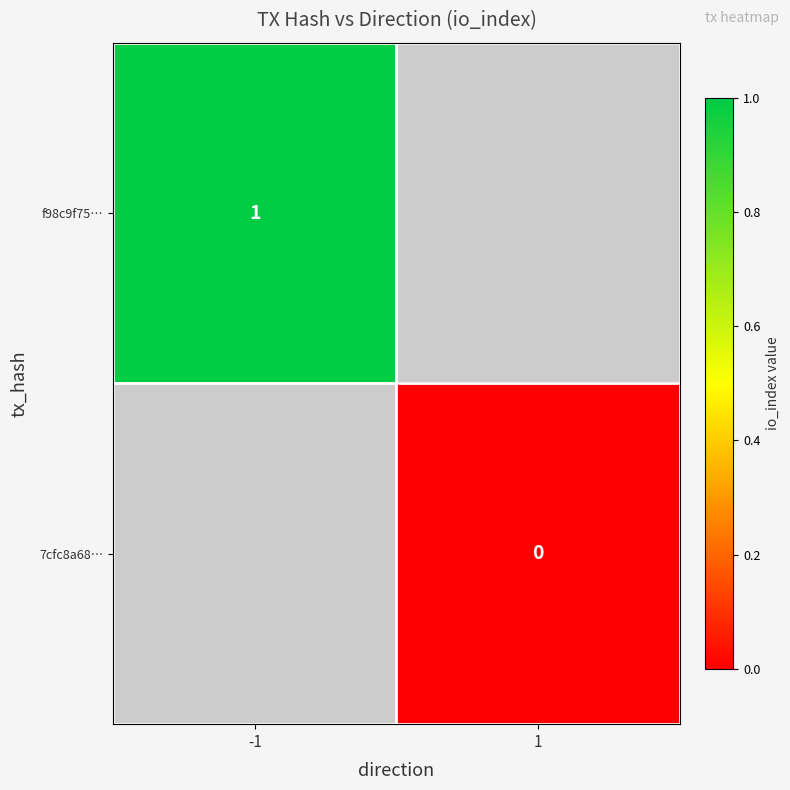

At how many categories does at least one series exceed 0?

1